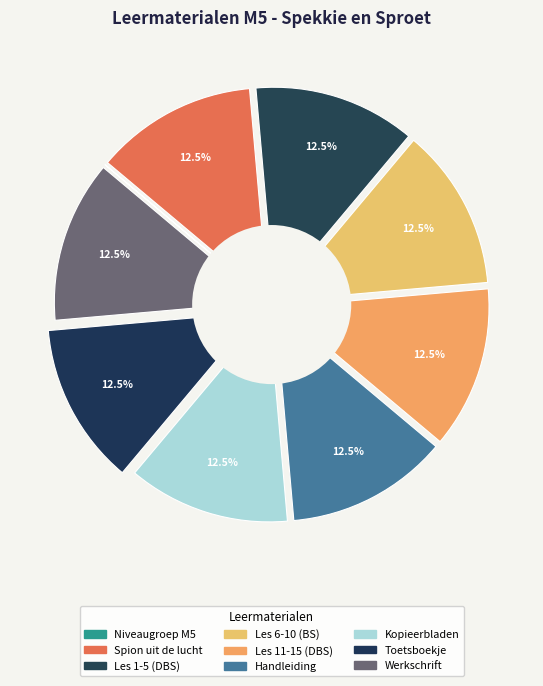

Which category has the biggest portion of the pie?

M5 Werkschrift, Spekkie en Sproet